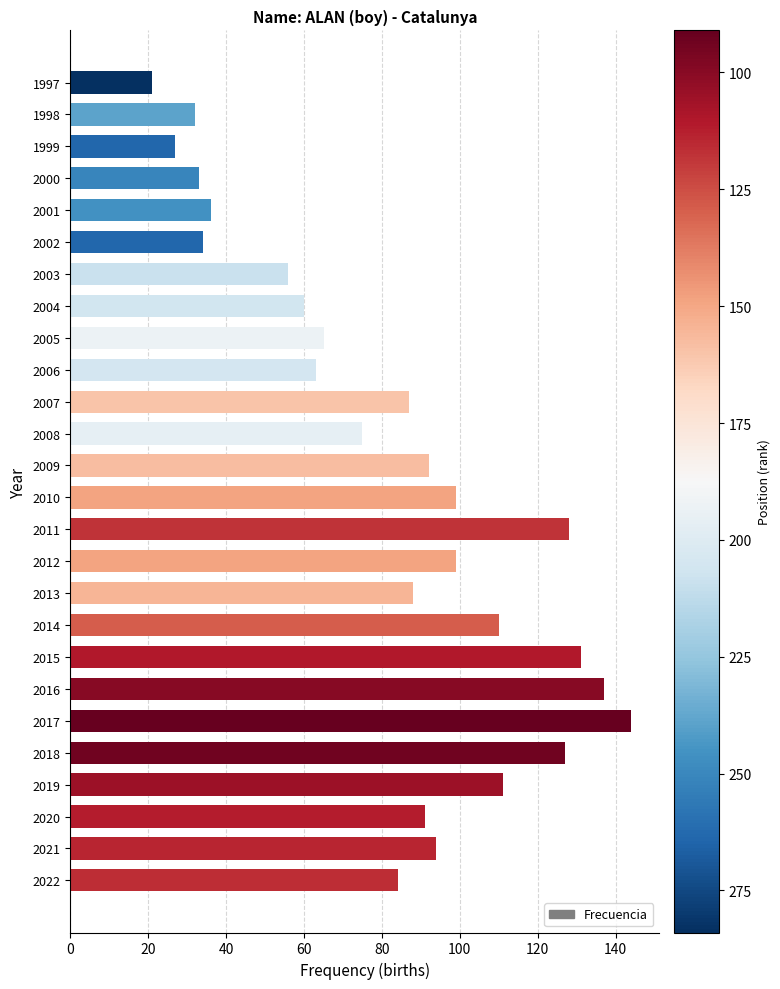

Reading bottom to top, what are all the values shown in this chart?

84	94	91	111	127	144	137	131	110	88	99	128	99	92	75	87	63	65	60	56	34	36	33	27	32	21